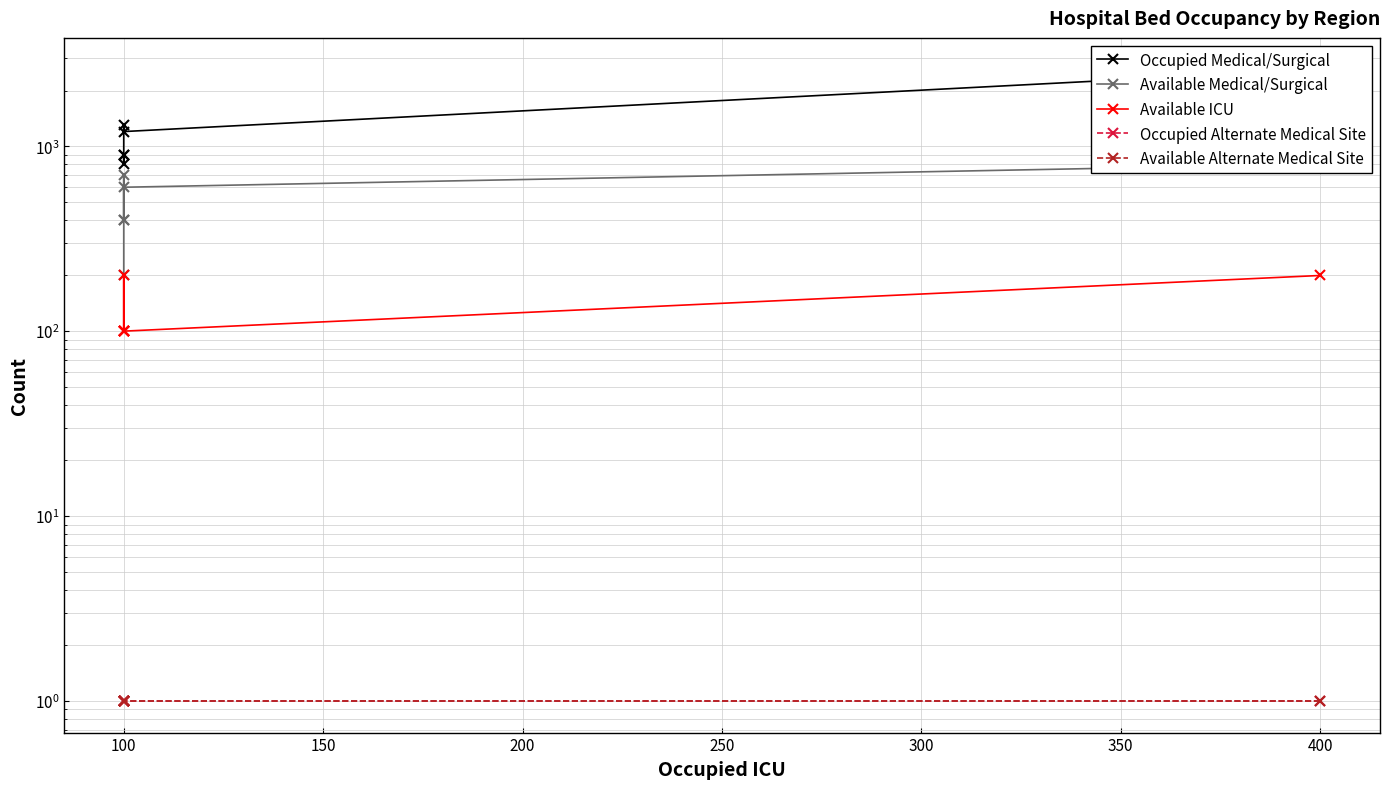

The Available Alternate Medical Site series shows 0 at 400. True or false?

False